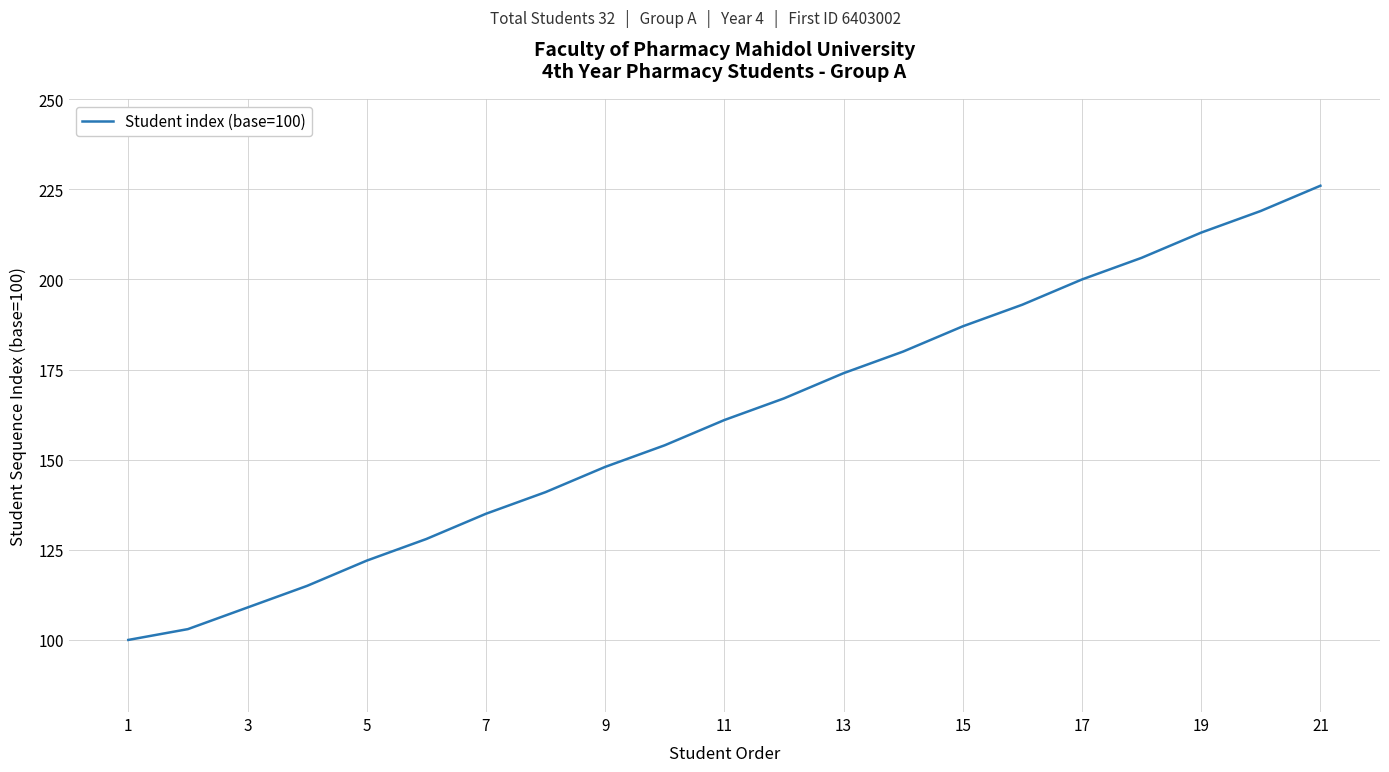

Does the chart have visible grid lines?

Yes